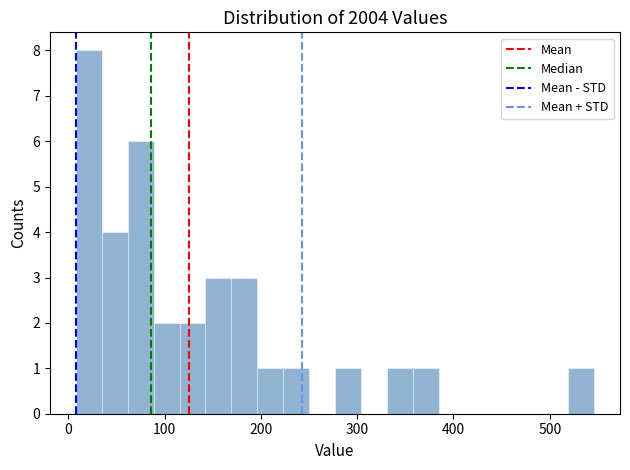

Around what value on the x-axis is the tallest bar? Give the approximate position of its centre, as read against the axis.

20